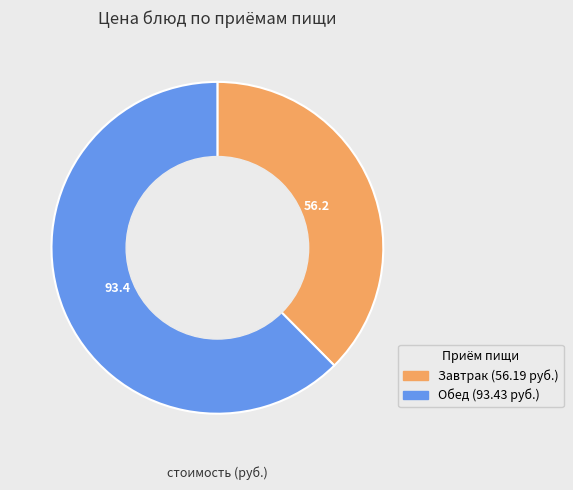

Does any single category account for the majority?

Yes